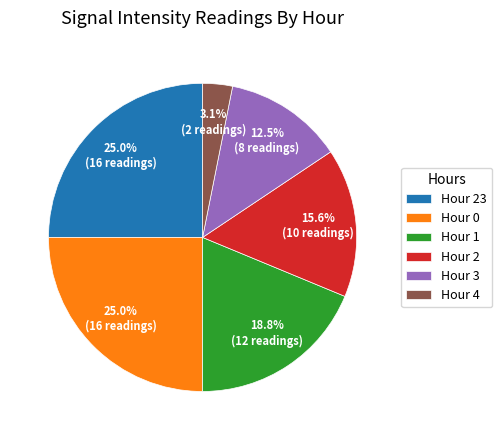

Which category has the smallest portion of the pie?

Hour 4